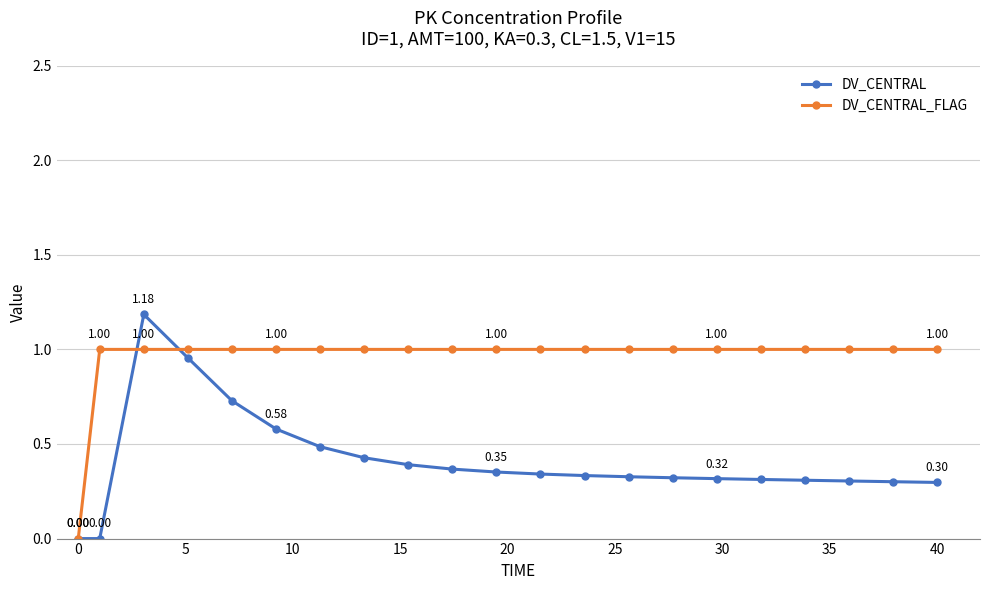

List the series in order of their peak value, lowest first.

DV_CENTRAL_FLAG, DV_CENTRAL